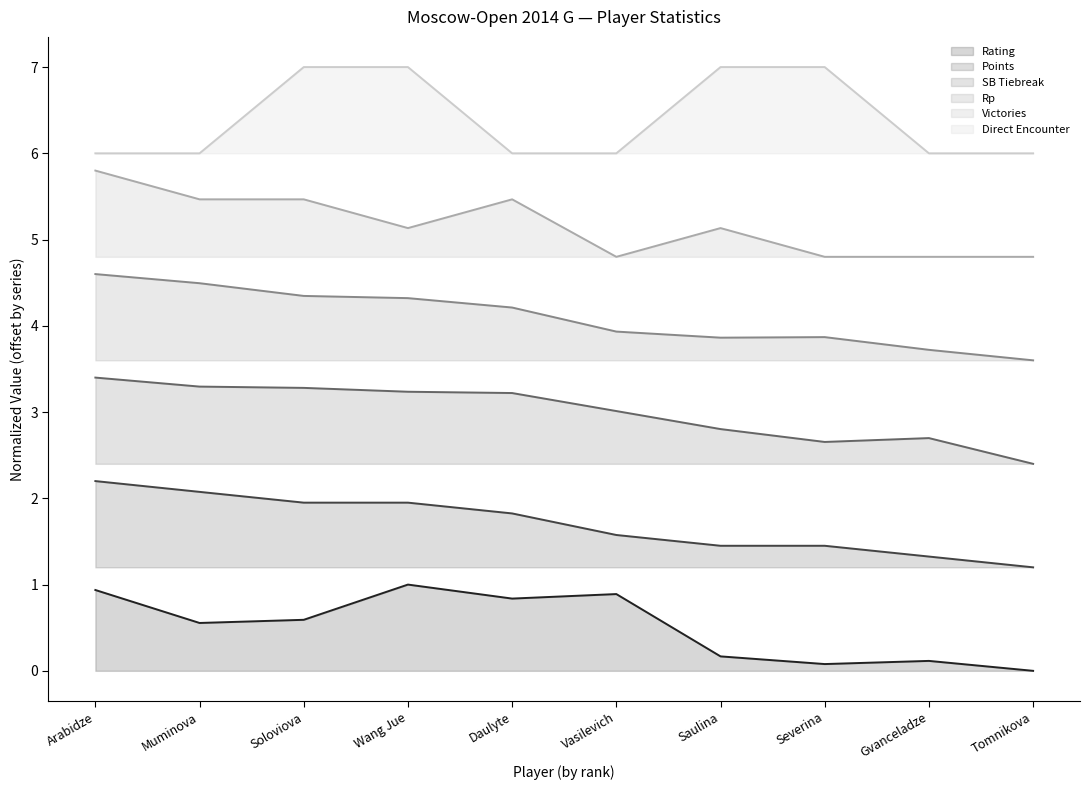

What are all the series names shown in the legend?

Rating, Points, SB Tiebreak, Rp, Victories, Direct Encounter